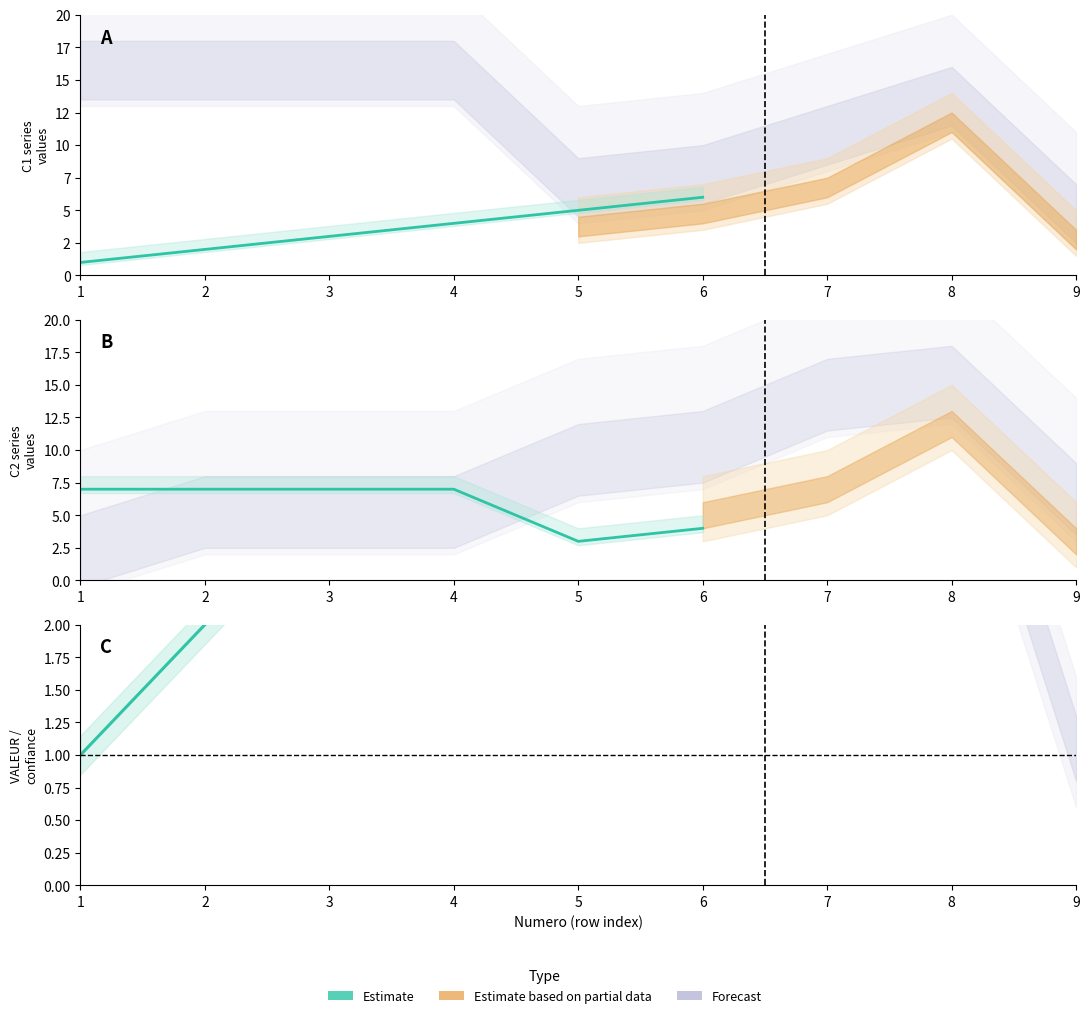

Read the value at 5.

4